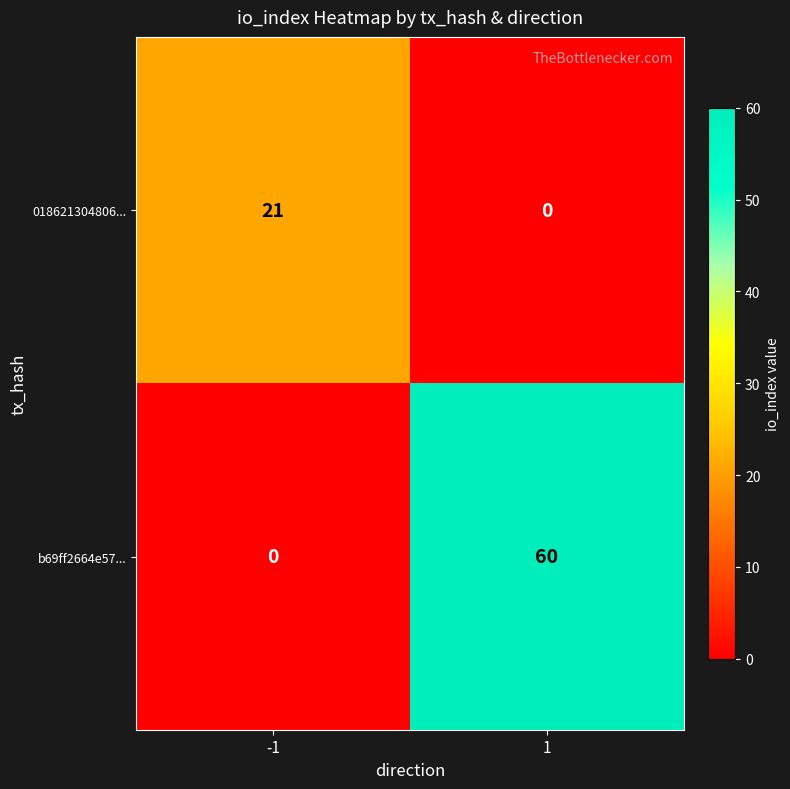

How many data points in b69ff2664e57... are less than 60?

1